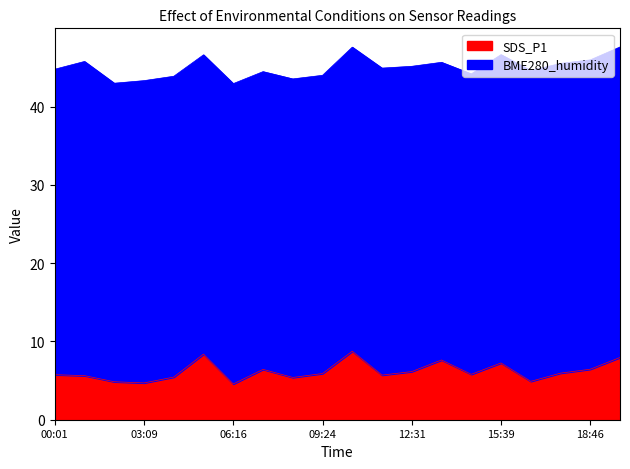

What is the label of the 5th point from the left?

04:11